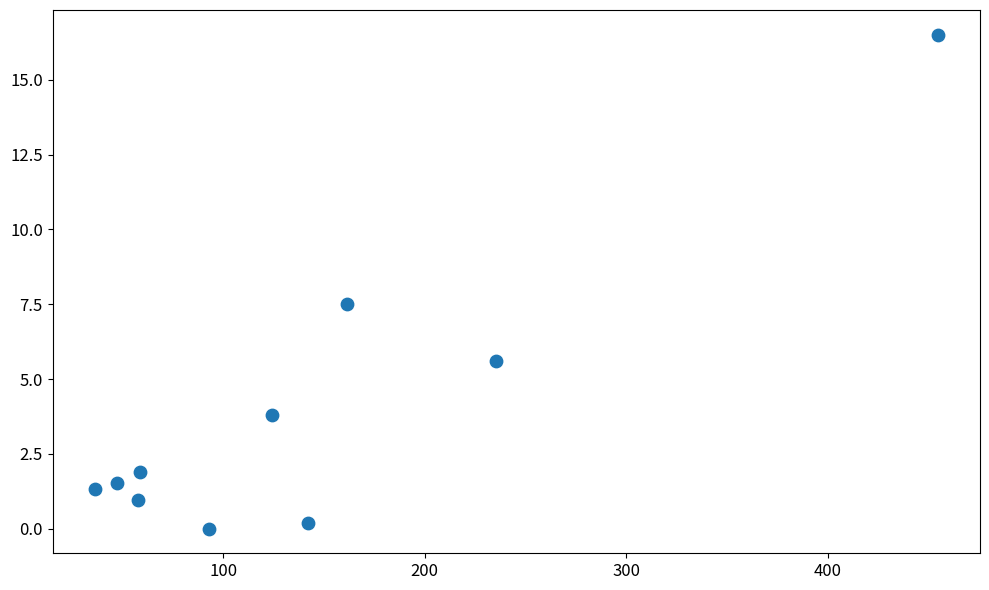

What Y value in the scatter plot is closest to 8?

7.5